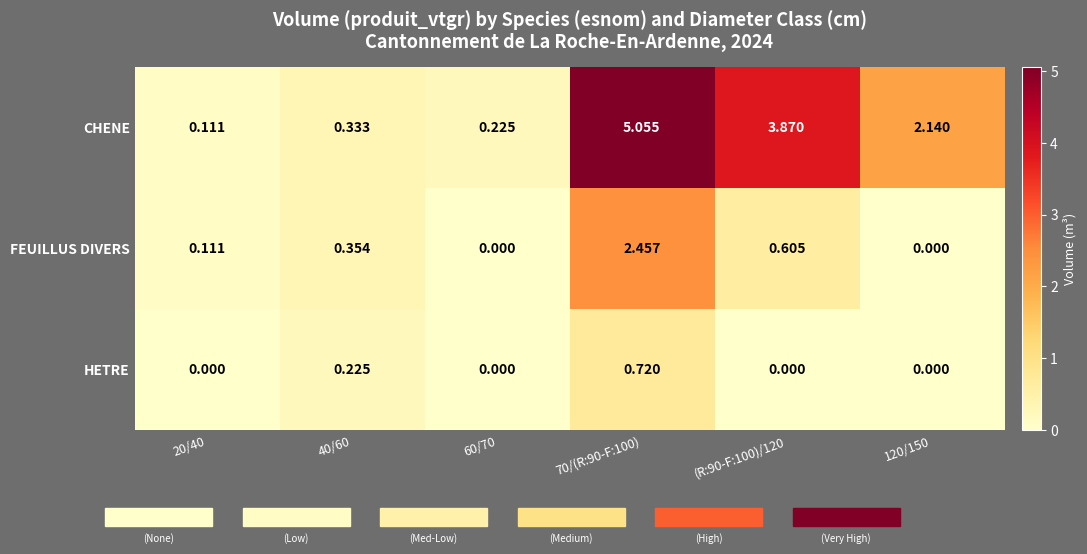

Rank the series by their maximum value, from lowest to highest.

HETRE, FEUILLUS DIVERS, CHENE